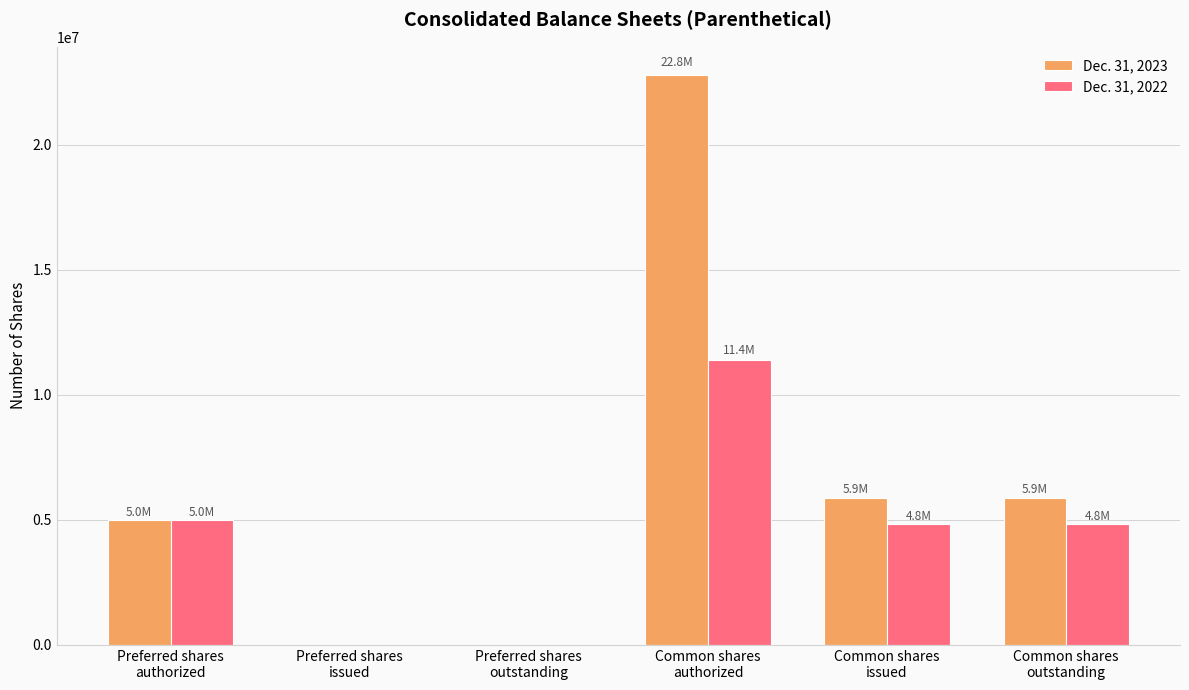

Which series has the largest total across all categories?

Dec. 31, 2023